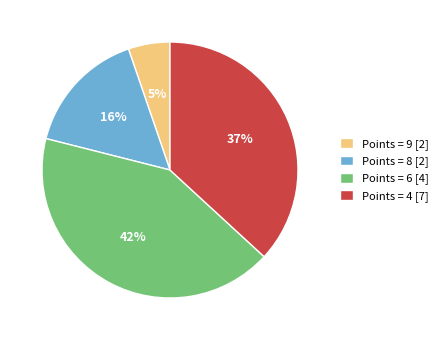

To the nearest percent, what is the combined percentage of Points = 9 [2] and Points = 4 [7]?

42%